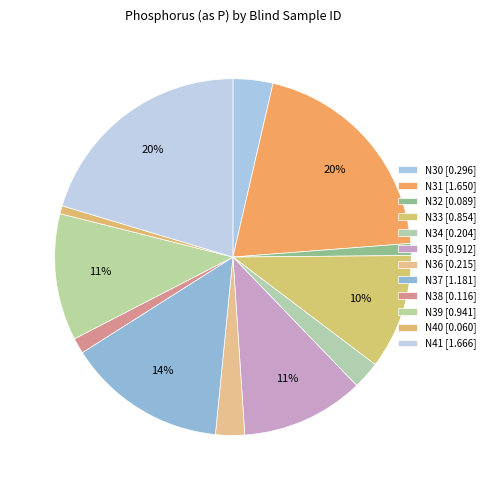

To the nearest percent, what is the average slice percentage?

8%